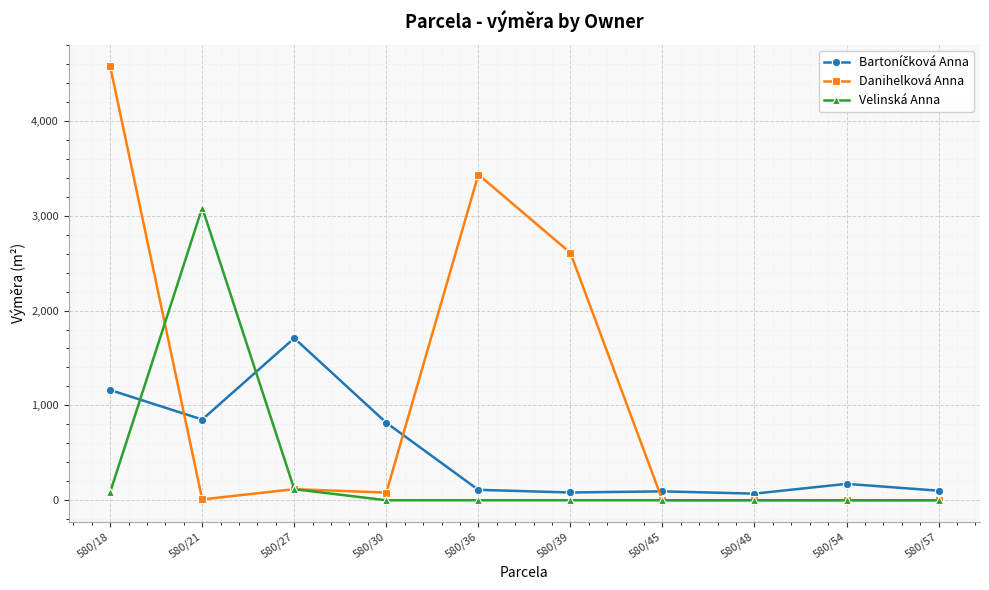

Where is Danihelková Anna nearest to the value 2287?

580/39